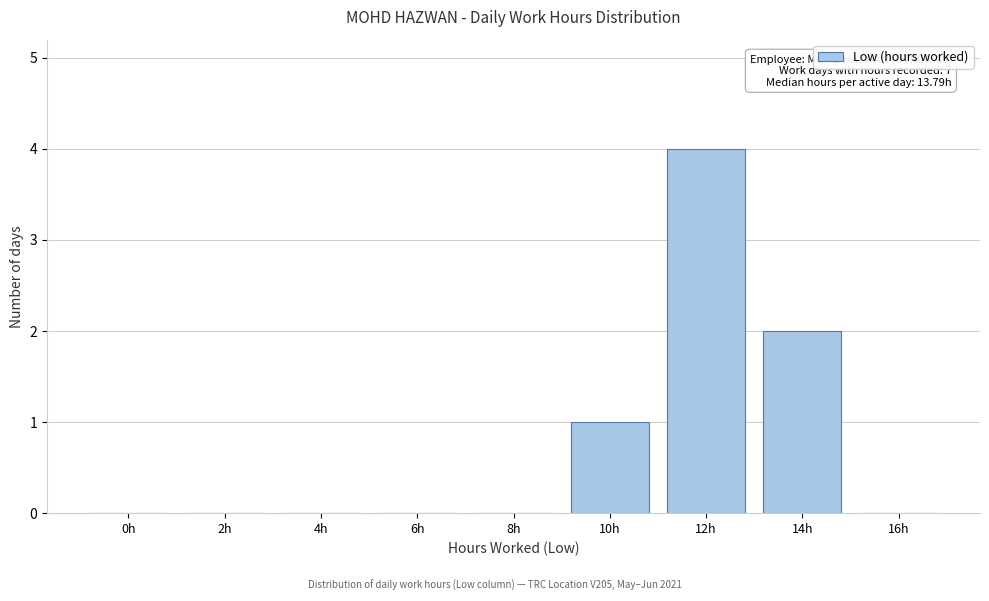

Reading right to left, list all the values displayed in this chart.

16h=0	14h=2	12h=4	10h=1	8h=0	6h=0	4h=0	2h=0	0h=0